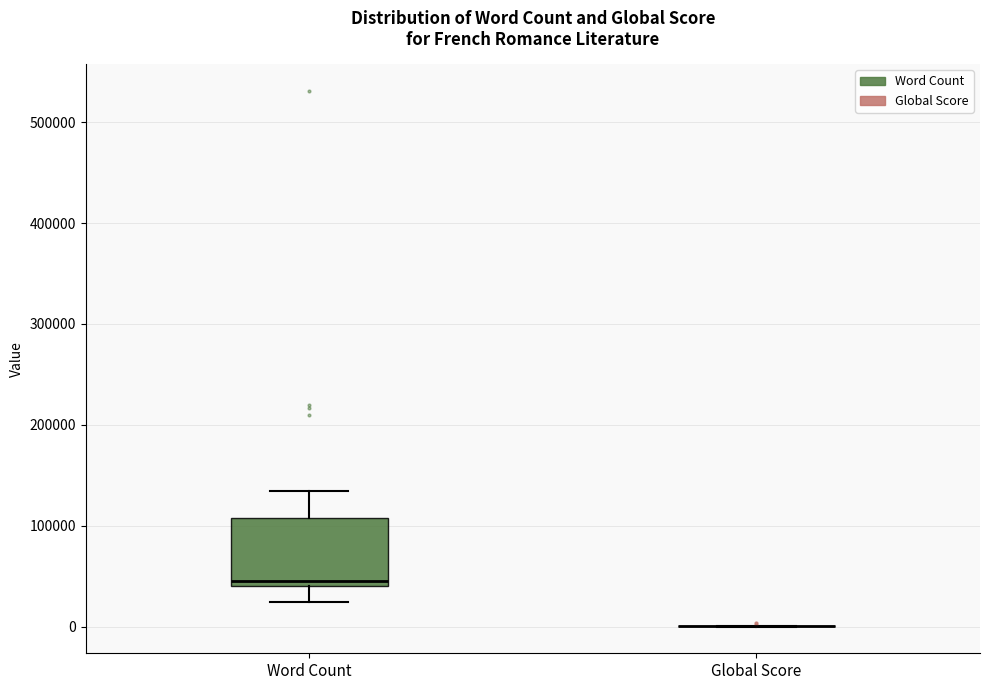

Comparing the boxes themselves (not the whiskers), which one is the tallest?

Word Count